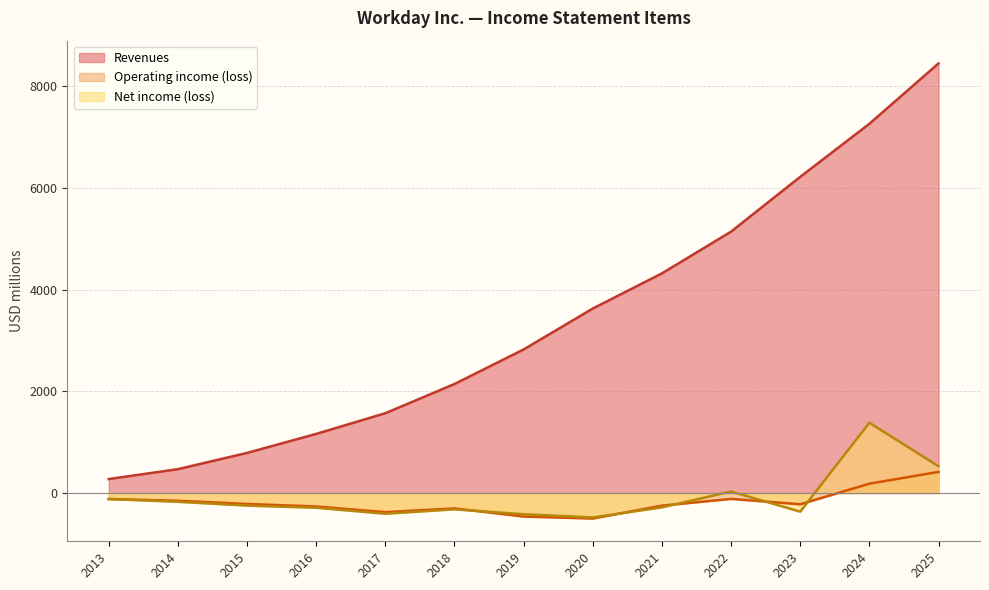

How many interior local peaks does the Operating income (loss) series have?

2